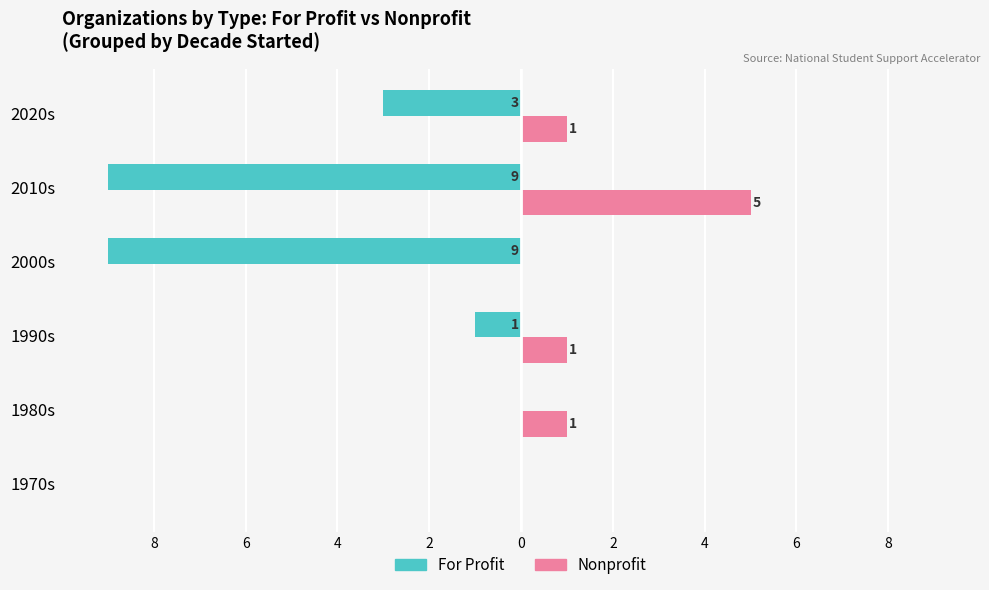

What are all the series names shown in the legend?

For Profit, Nonprofit